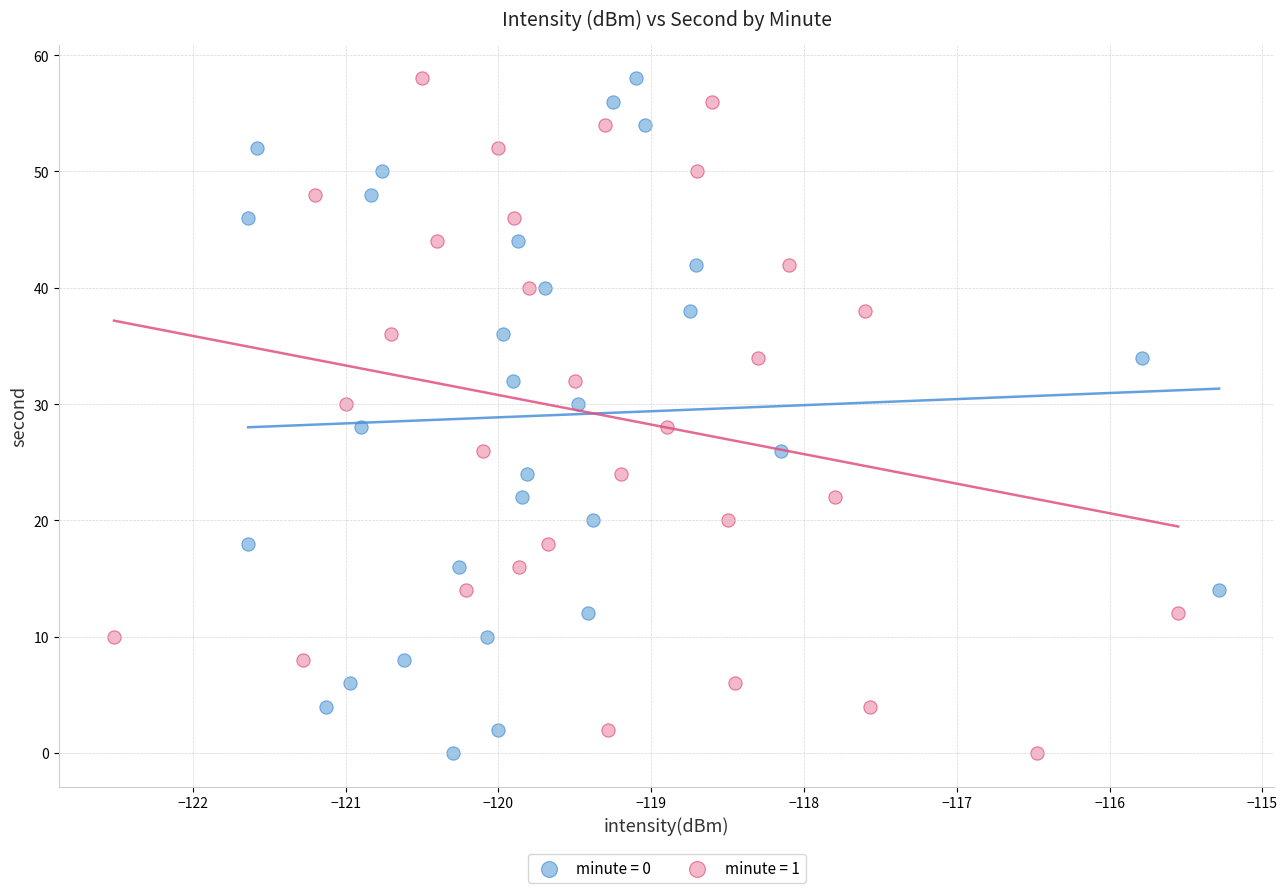

What are all the series names shown in the legend?

minute = 0, minute = 1